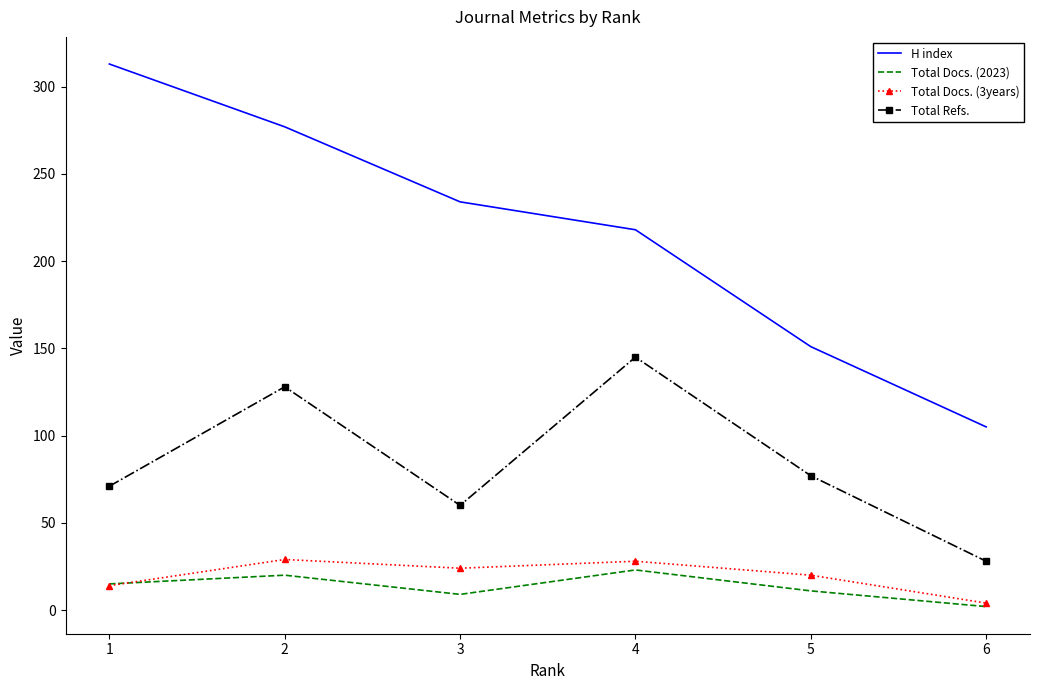

Is the value of Total Docs. (2023) at 5 greater than the value of Total Refs. at 5?

No